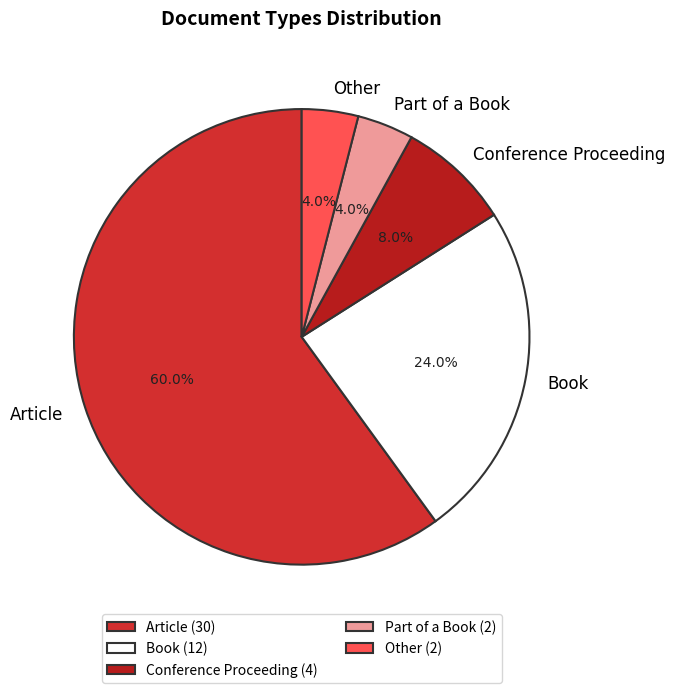

To the nearest percent, what is the difference between the Book and Other slice percentages?

20%